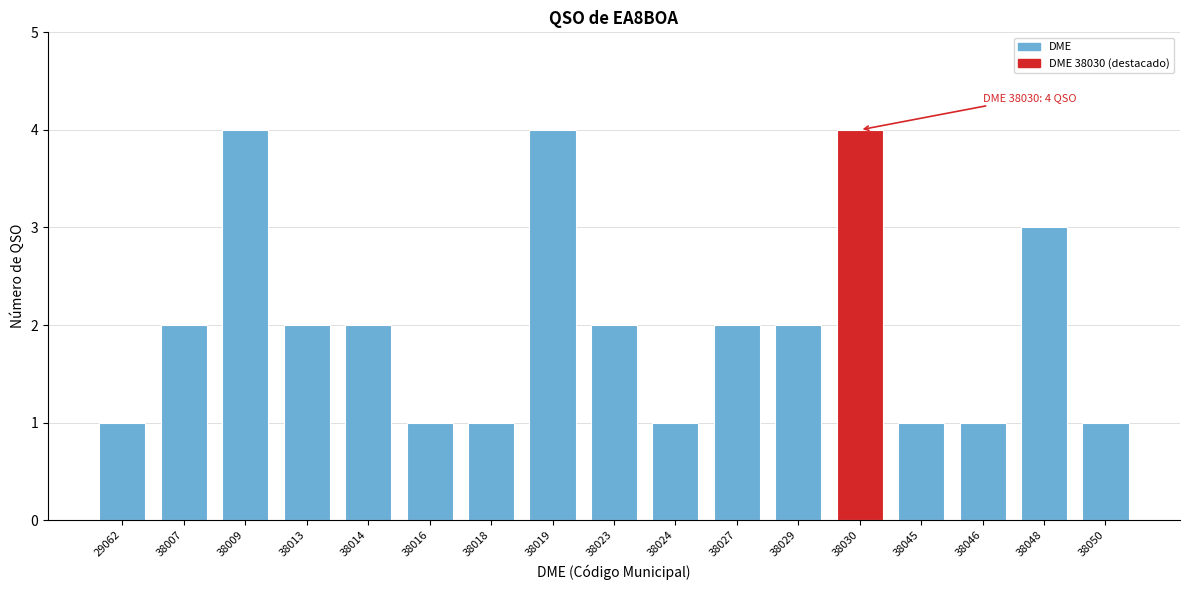

Reading left to right, list all the values displayed in this chart.

29062=1	38007=2	38009=4	38013=2	38014=2	38016=1	38018=1	38019=4	38023=2	38024=1	38027=2	38029=2	38030=4	38045=1	38046=1	38048=3	38050=1